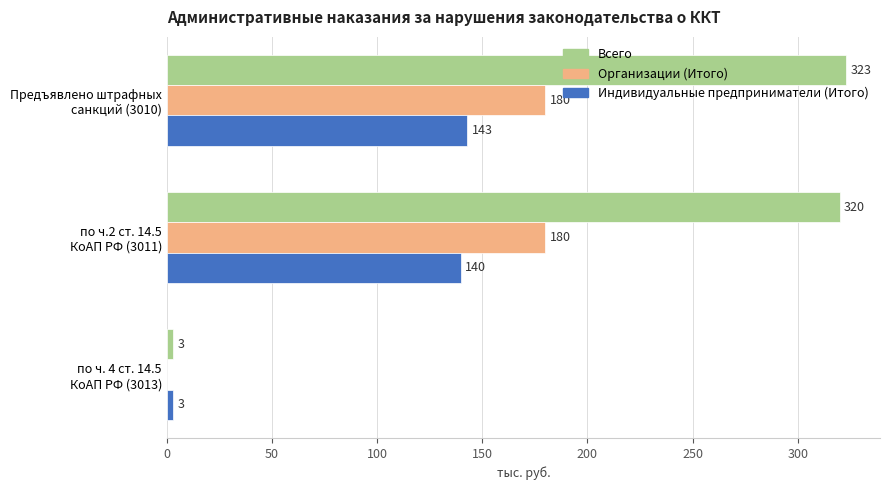

What is the sum of all Всего values?

646